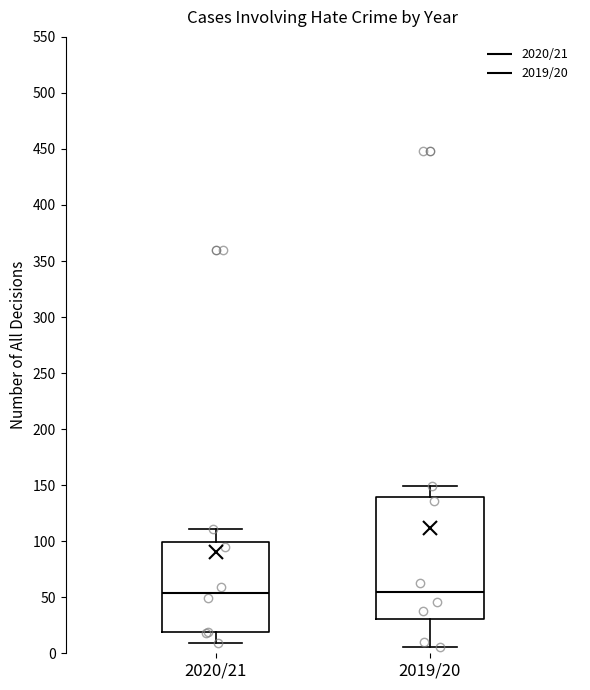

Which box is the tallest, from its lower edge to its upper edge?

2019/20